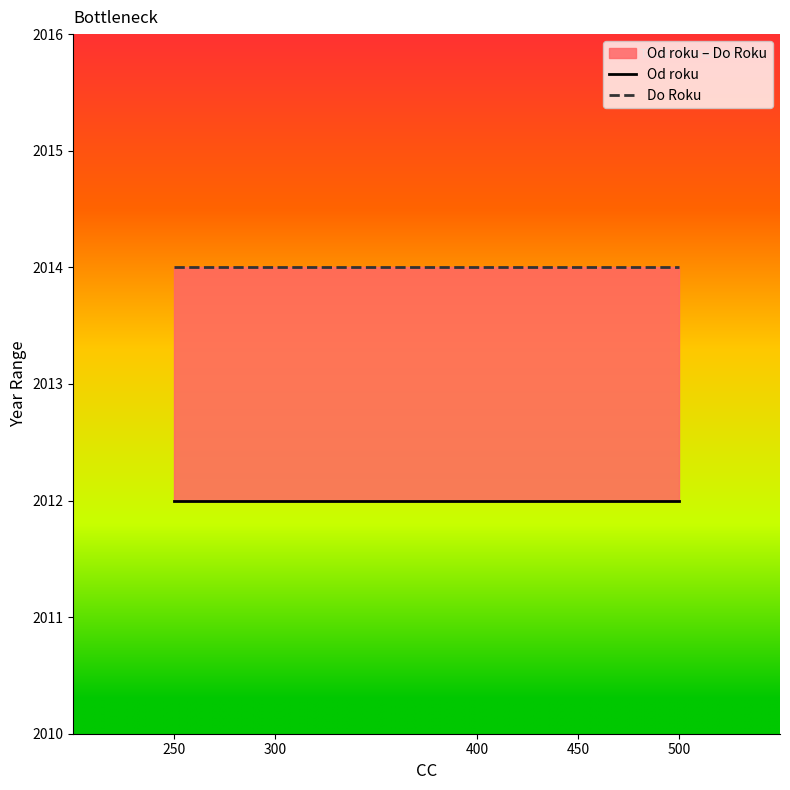

Which series has the largest total across all categories?

Do Roku